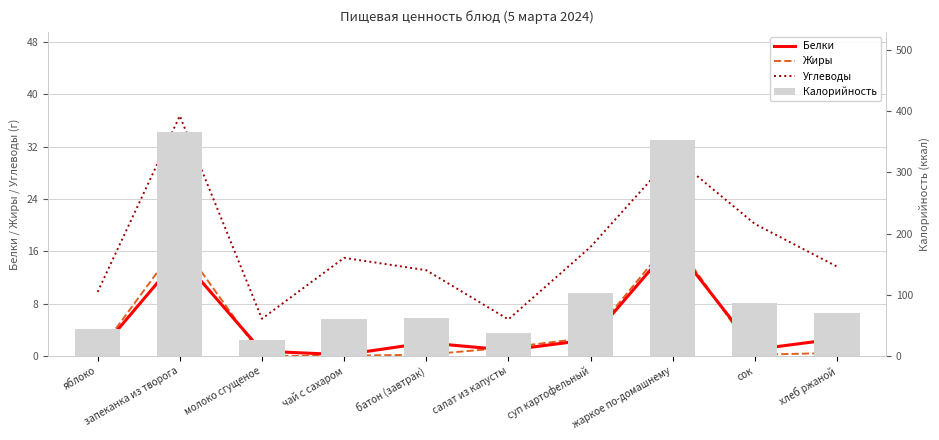

At which label does Жиры reach its peak?

жаркое по-домашнему